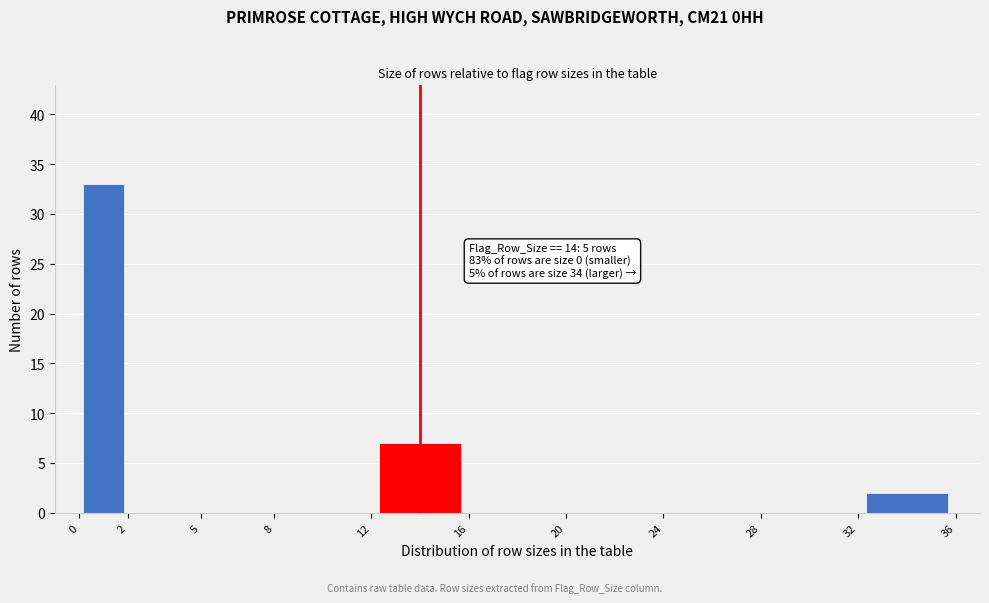

Which range on the x-axis has the tallest bar?

0 to 2